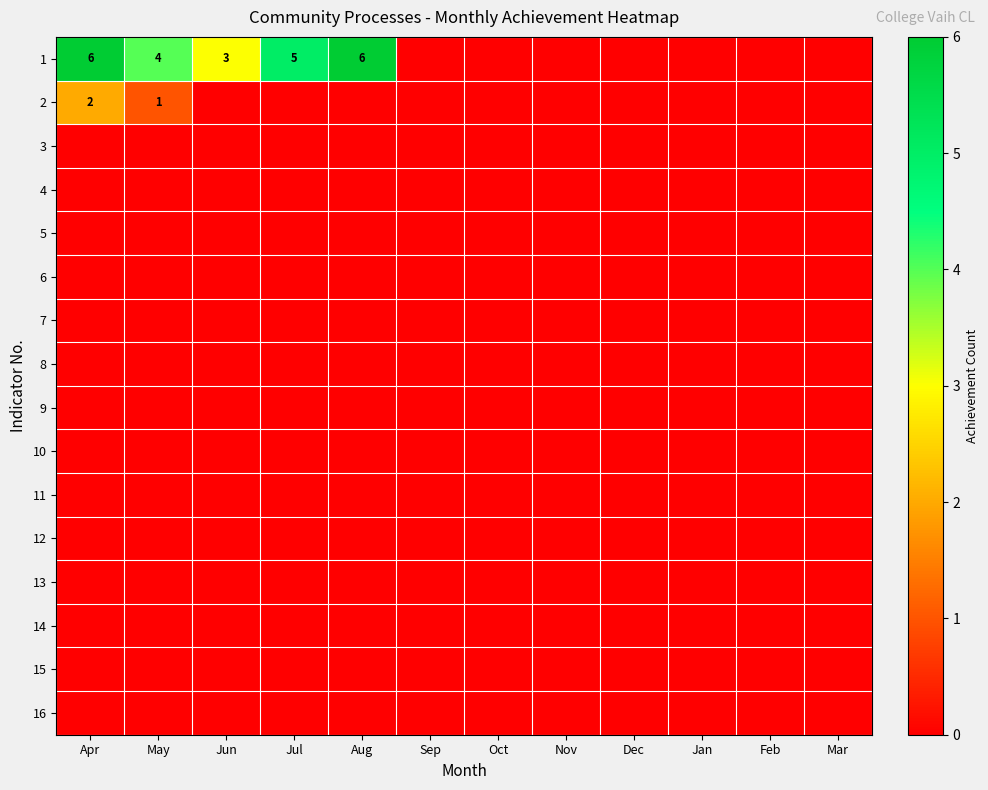

Rank the series at Mar from highest to lowest value.

1, 2, 3, 4, 5, 6, 7, 8, 9, 10, 11, 12, 13, 14, 15, 16